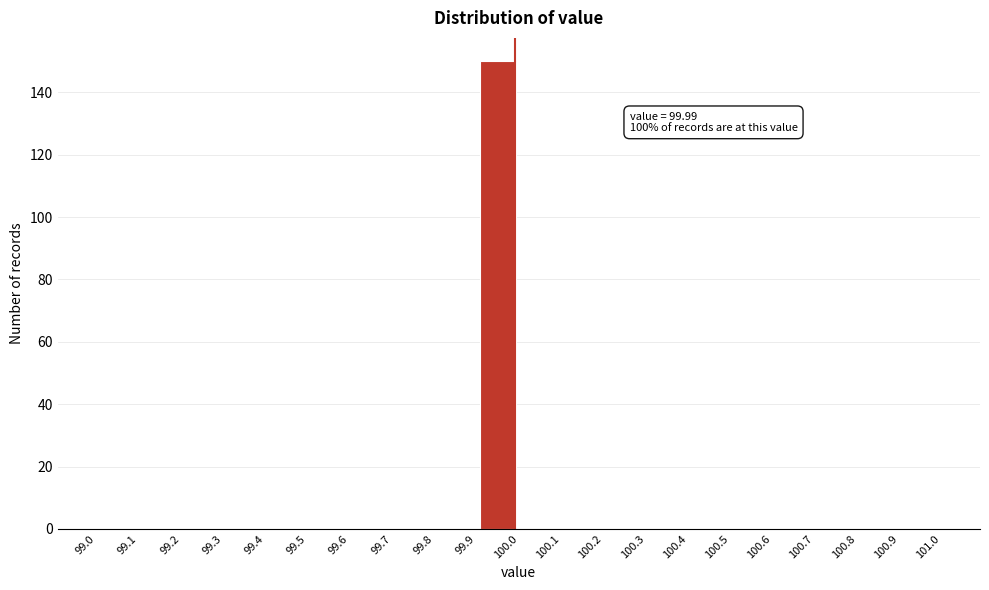

Over which range of the x-axis is the bar tallest?

99.9 to 100.0